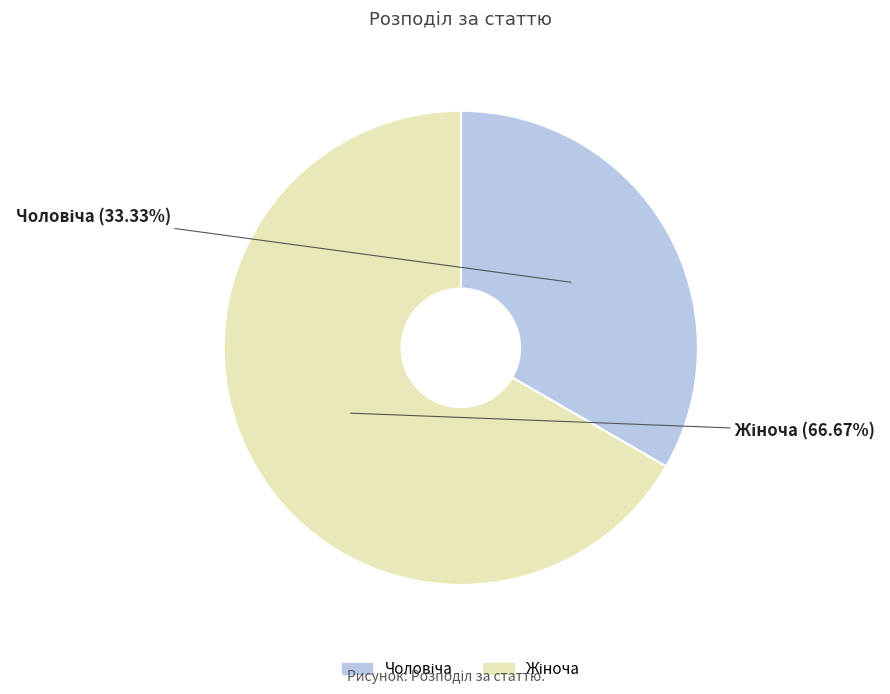

Is there any slice that represents more than half of the pie?

Yes